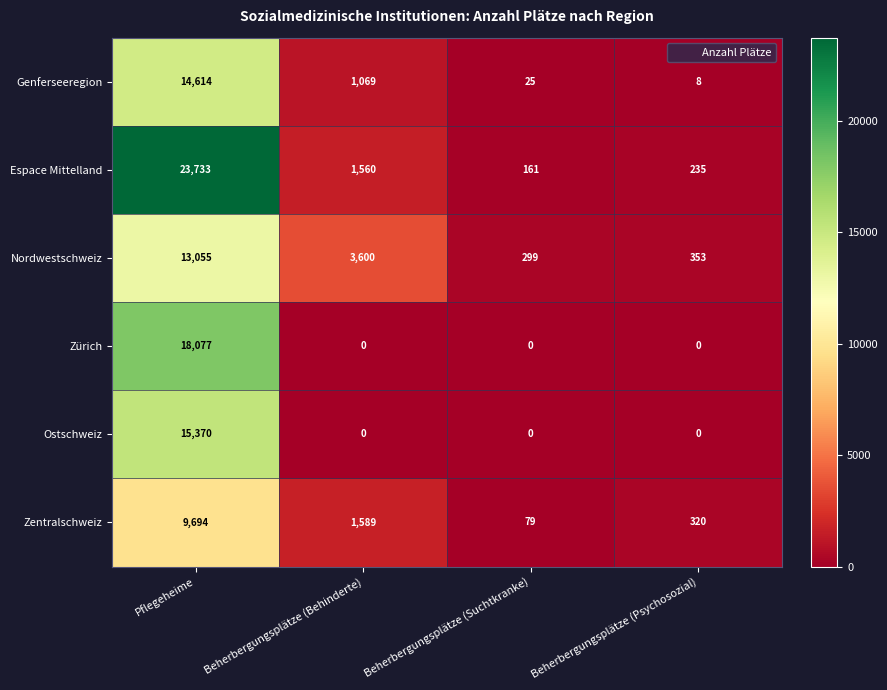

The Zürich series shows 18077 at Pflegeheime. True or false?

True